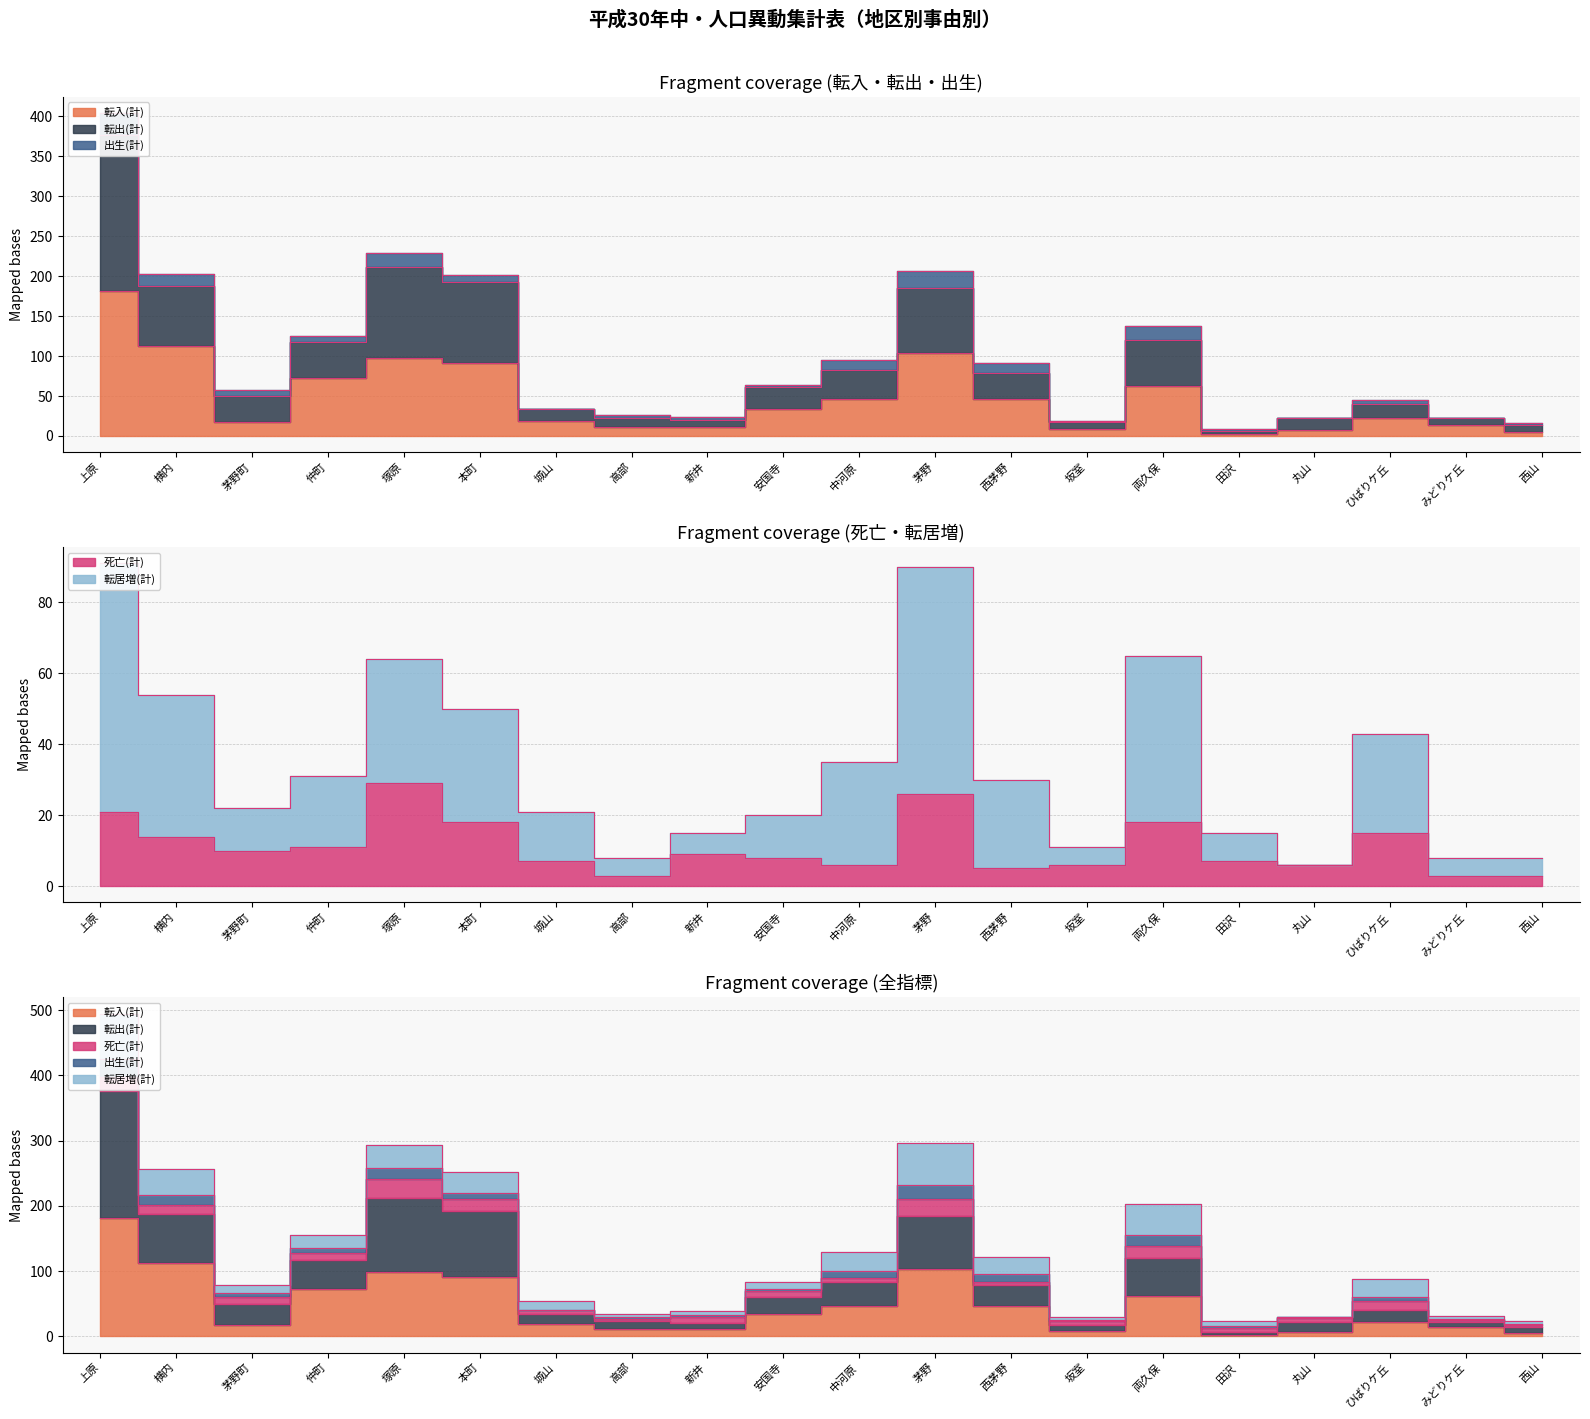

Is the value of 転居増(計) at 丸山 greater than the value of 死亡(計) at 新井?

No